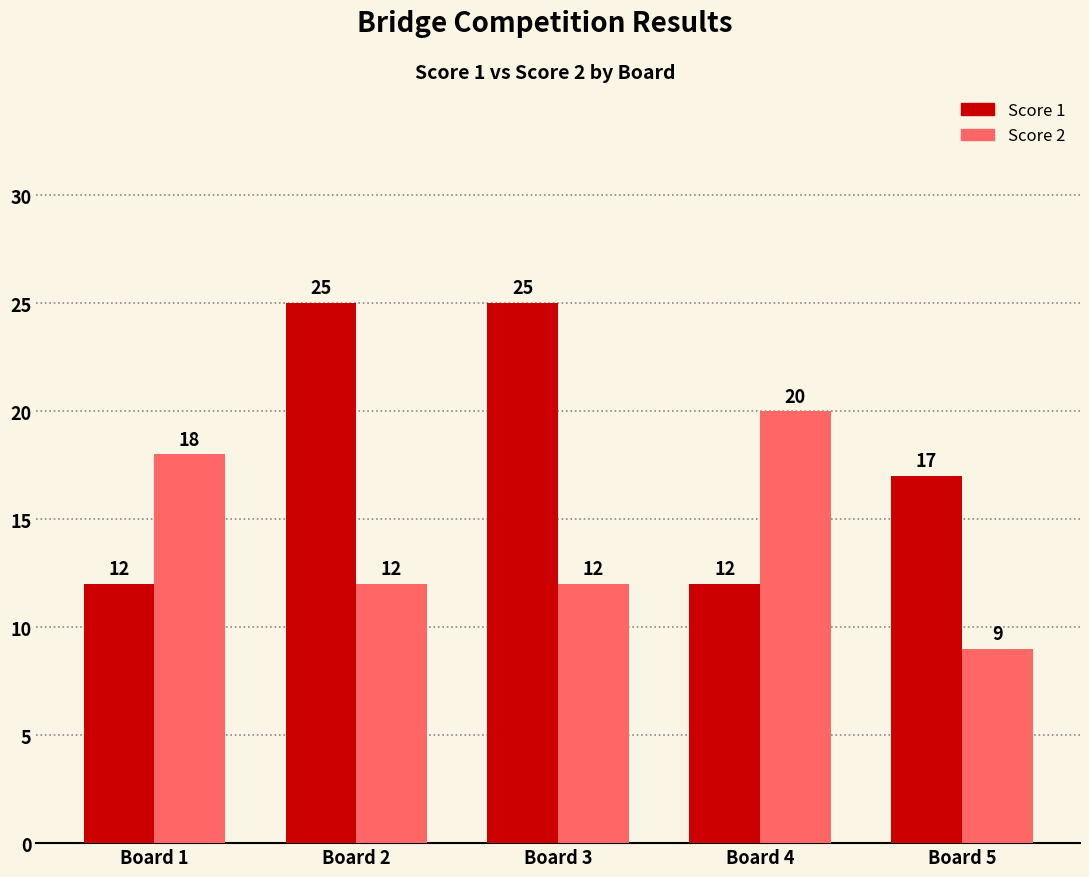

What is the sum of all Score 1 values?

91